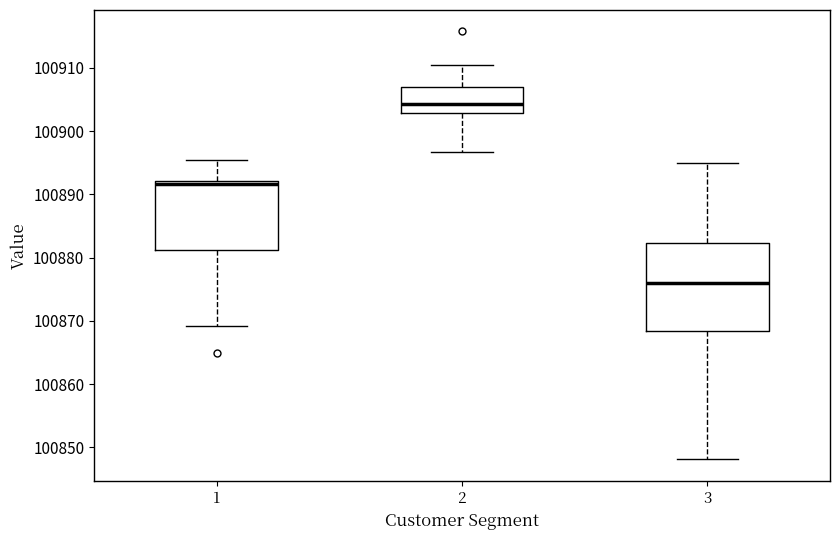

Which box is the tallest, from its lower edge to its upper edge?

3